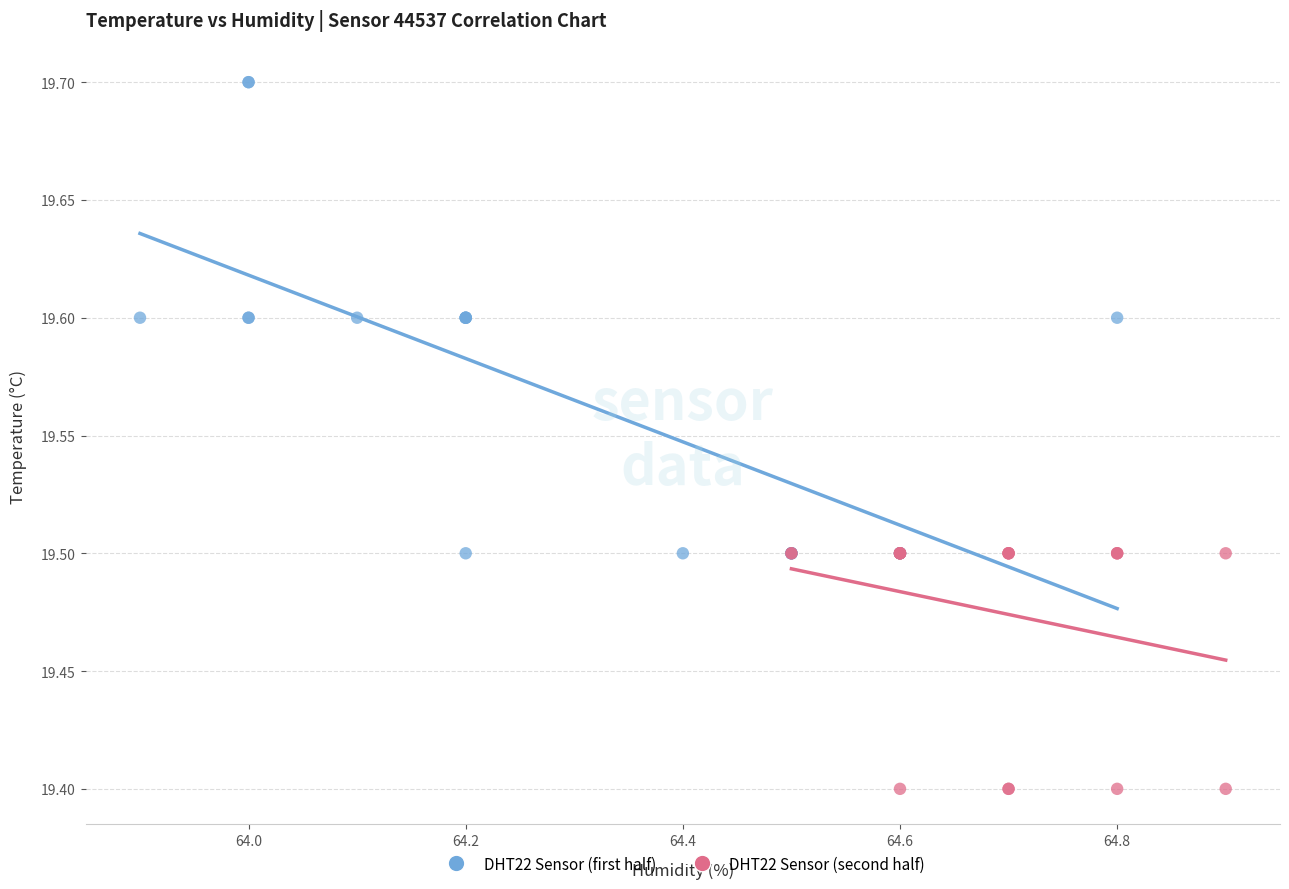

Which series reaches the maximum Y coordinate?

DHT22 Sensor (first half)